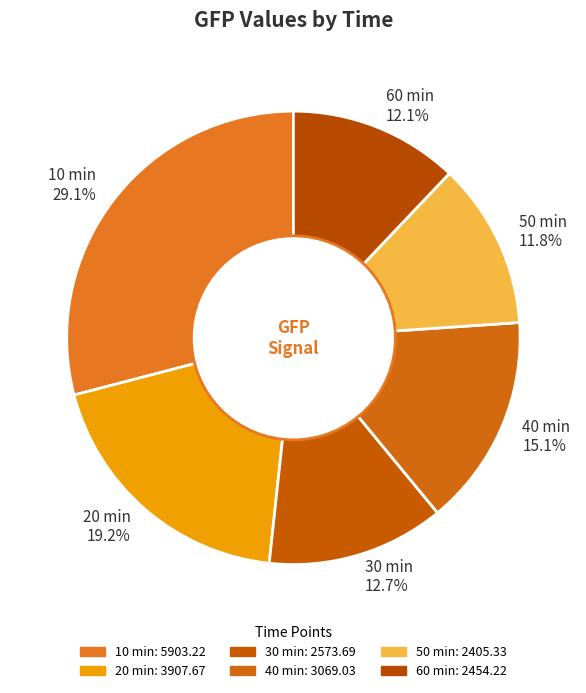

Which has a higher value, 20 min or 10 min?

10 min